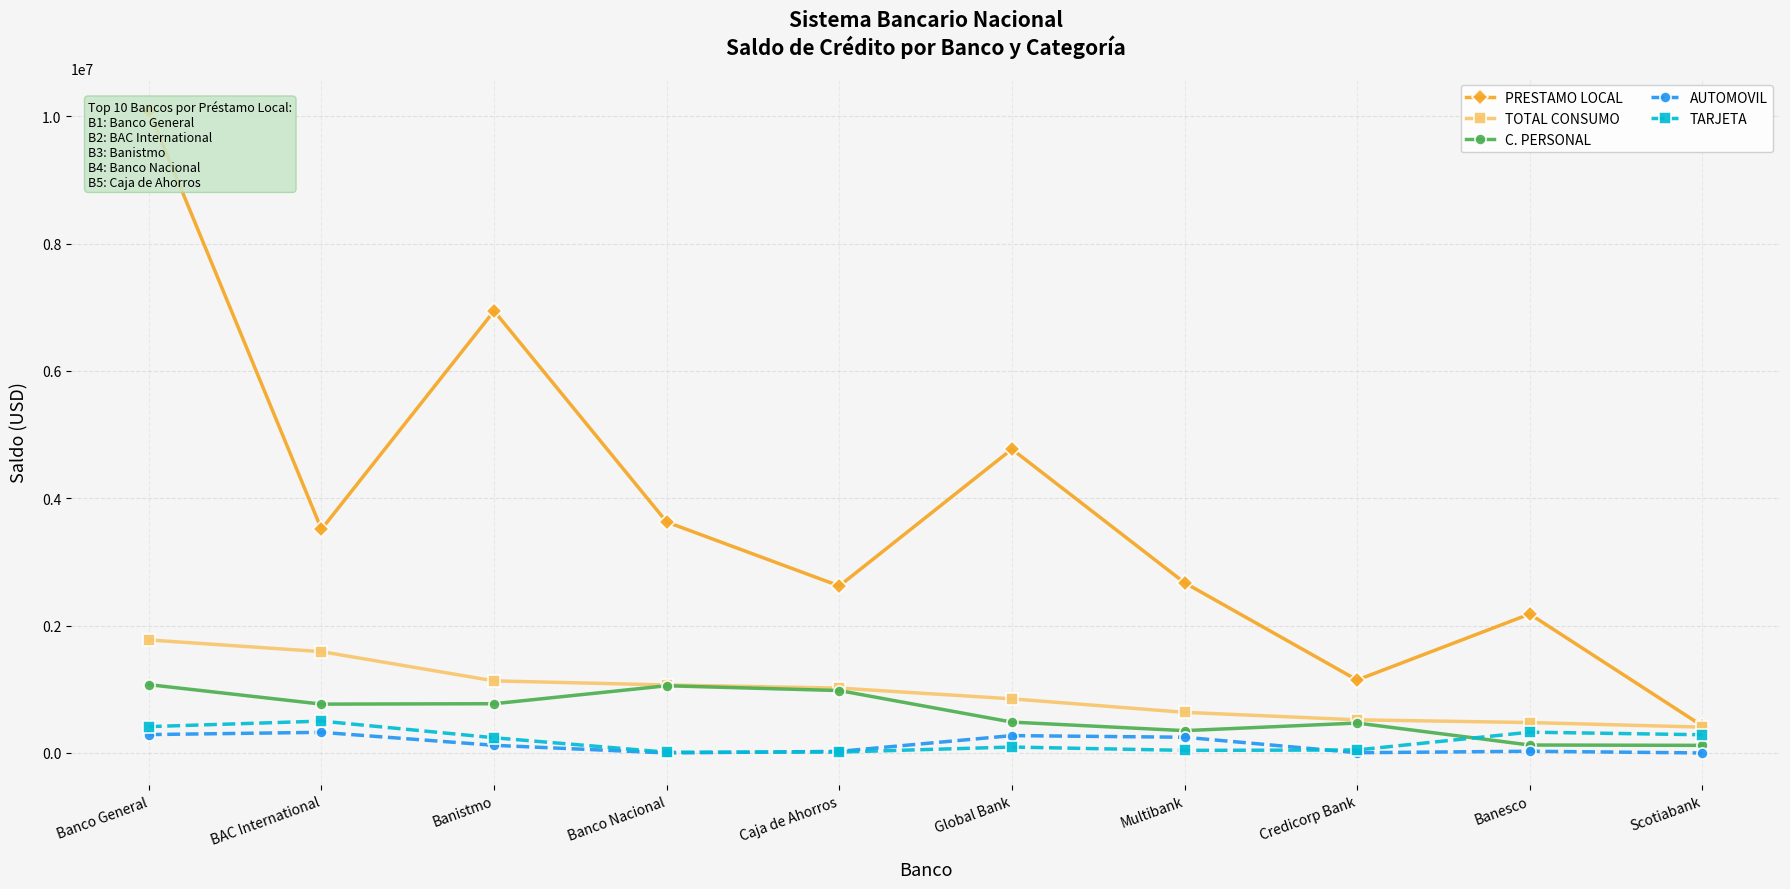

Is the value of AUTOMOVIL at Global Bank greater than the value of TOTAL CONSUMO at Banco General?

No